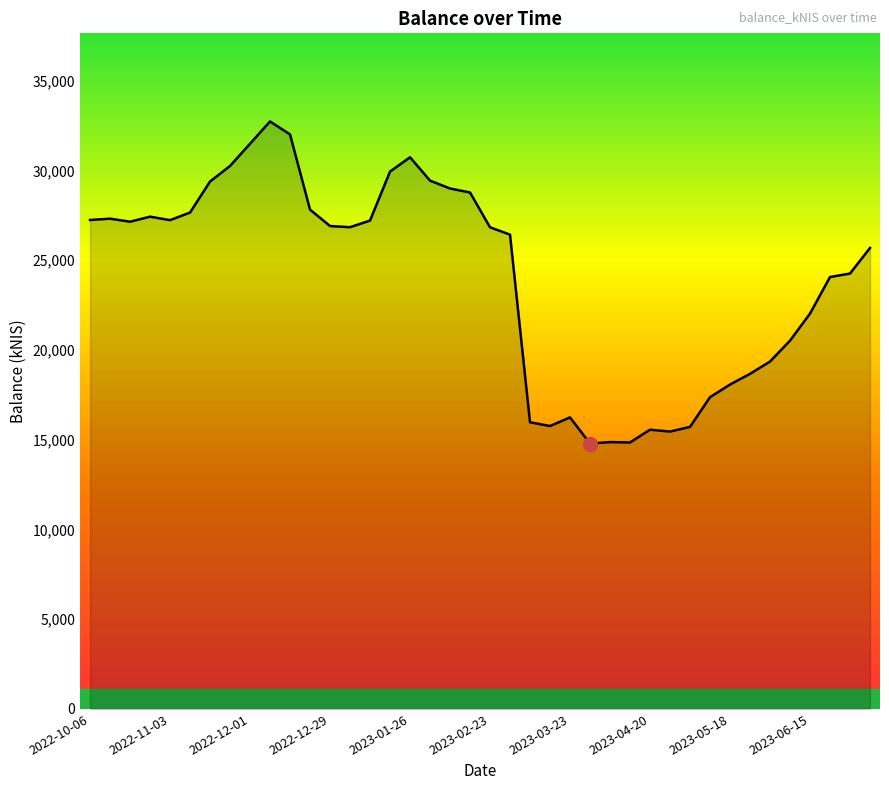

What is the maximum value shown in the chart?

32722.4